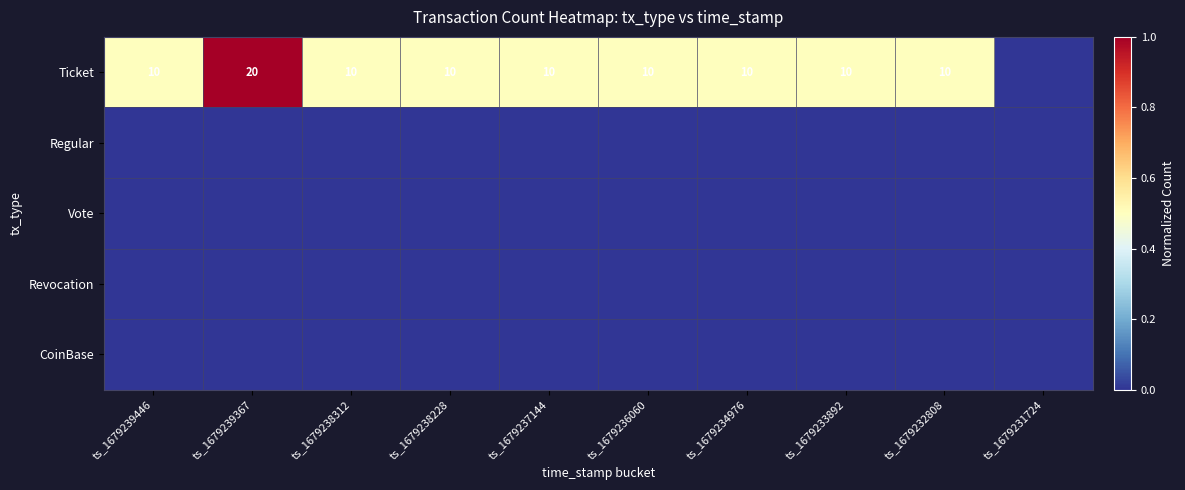

Is it true that Ticket equals 7 at ts_1679233892?

False